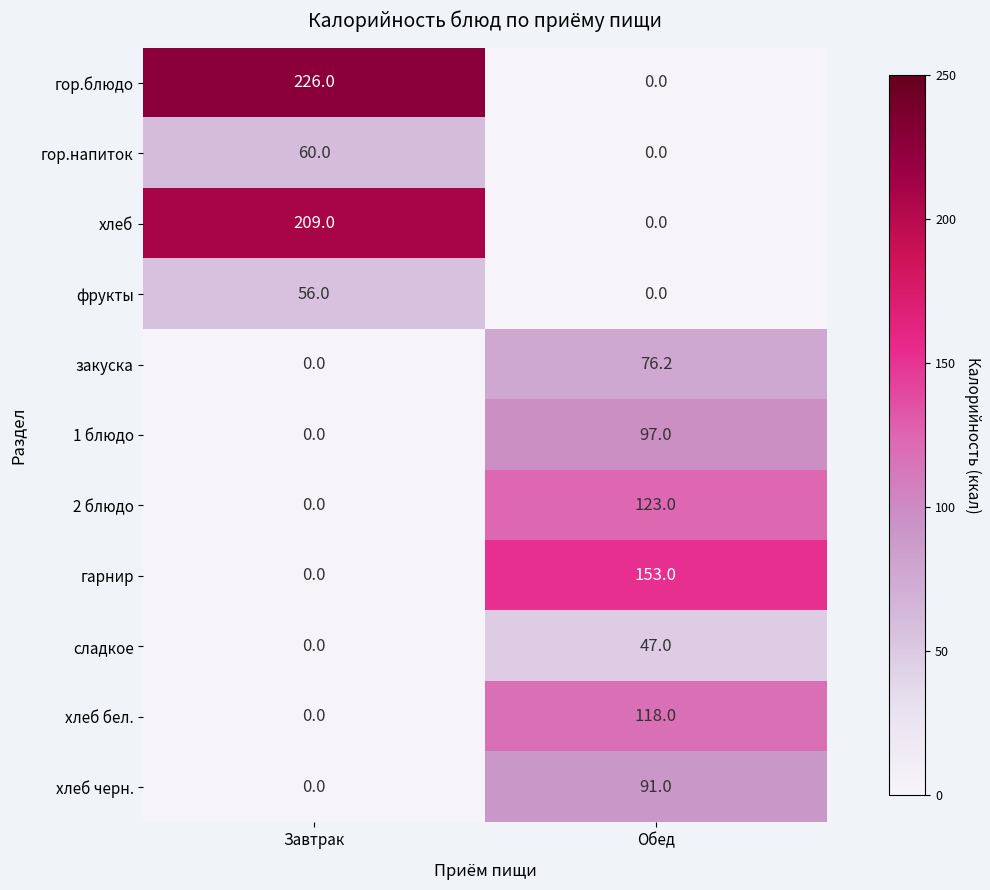

List the series in order of their peak value, highest first.

гор.блюдо, хлеб, гарнир, 2 блюдо, хлеб бел., 1 блюдо, хлеб черн., закуска, гор.напиток, фрукты, сладкое